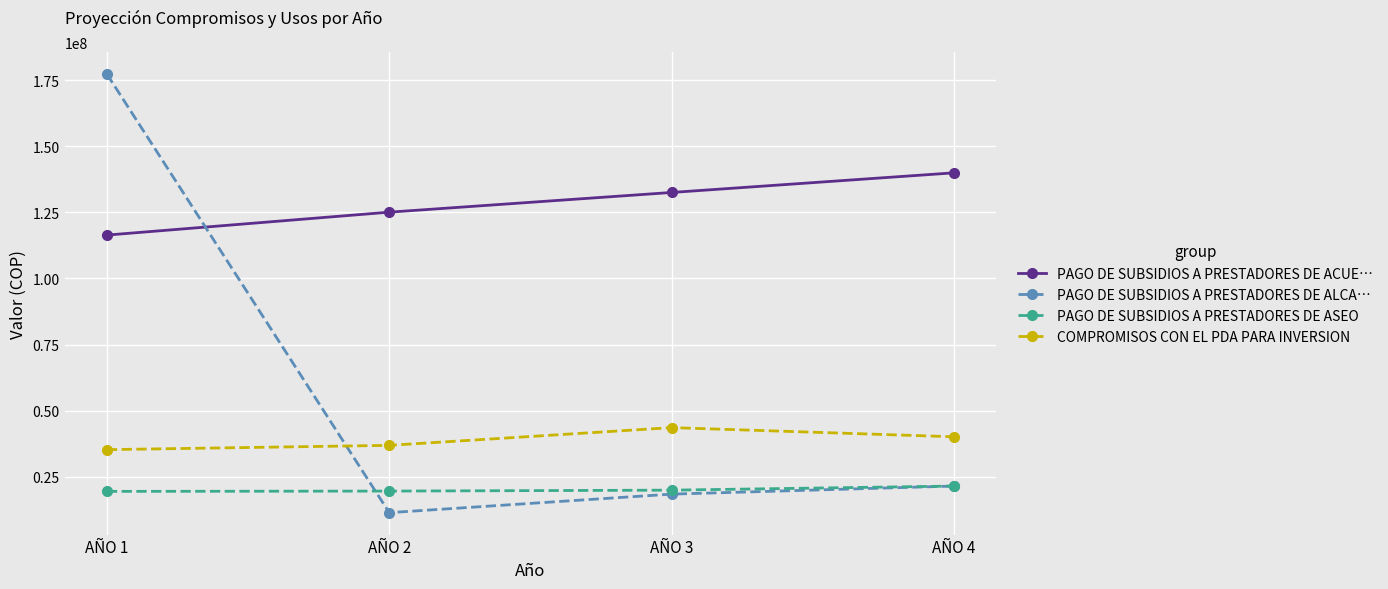

What is the average value of the PAGO DE SUBSIDIOS A PRESTADORES DE ALCA… series?

57196439